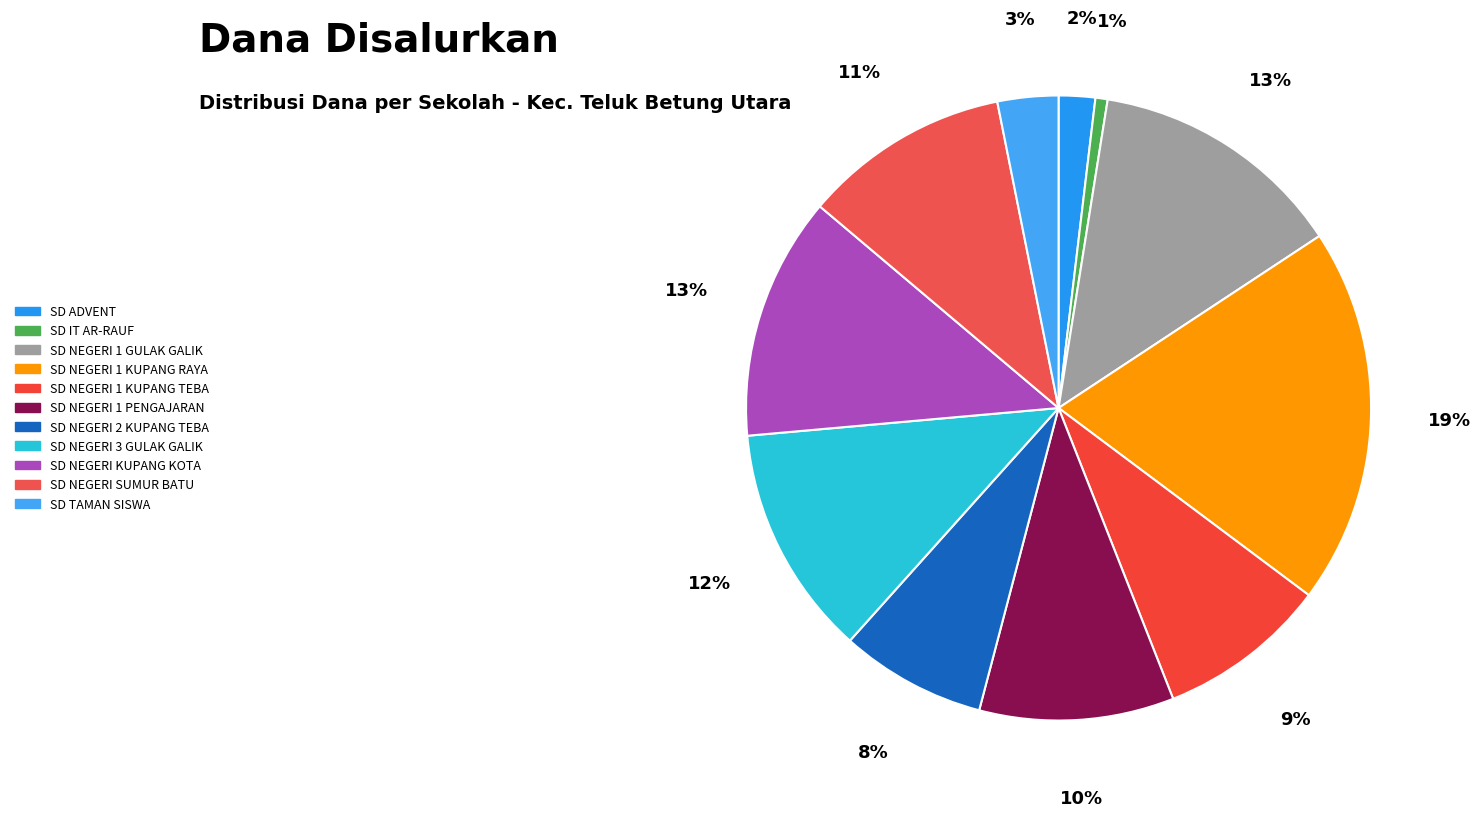

Is it true that SD NEGERI 1 GULAK GALIK is 13% of the pie?

True